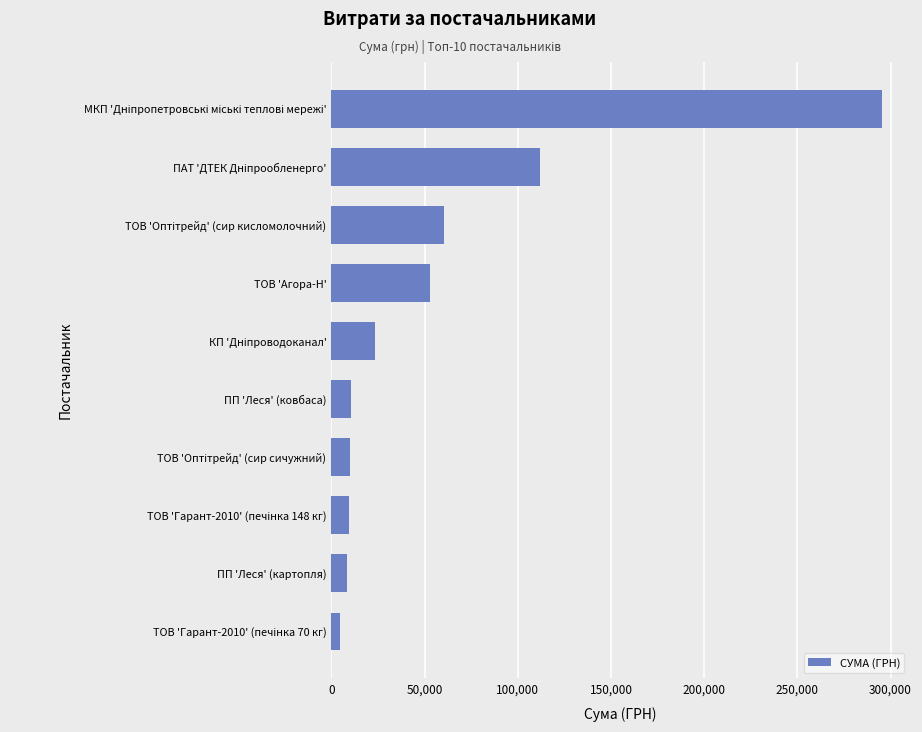

What is the greatest value displayed?

295638.6